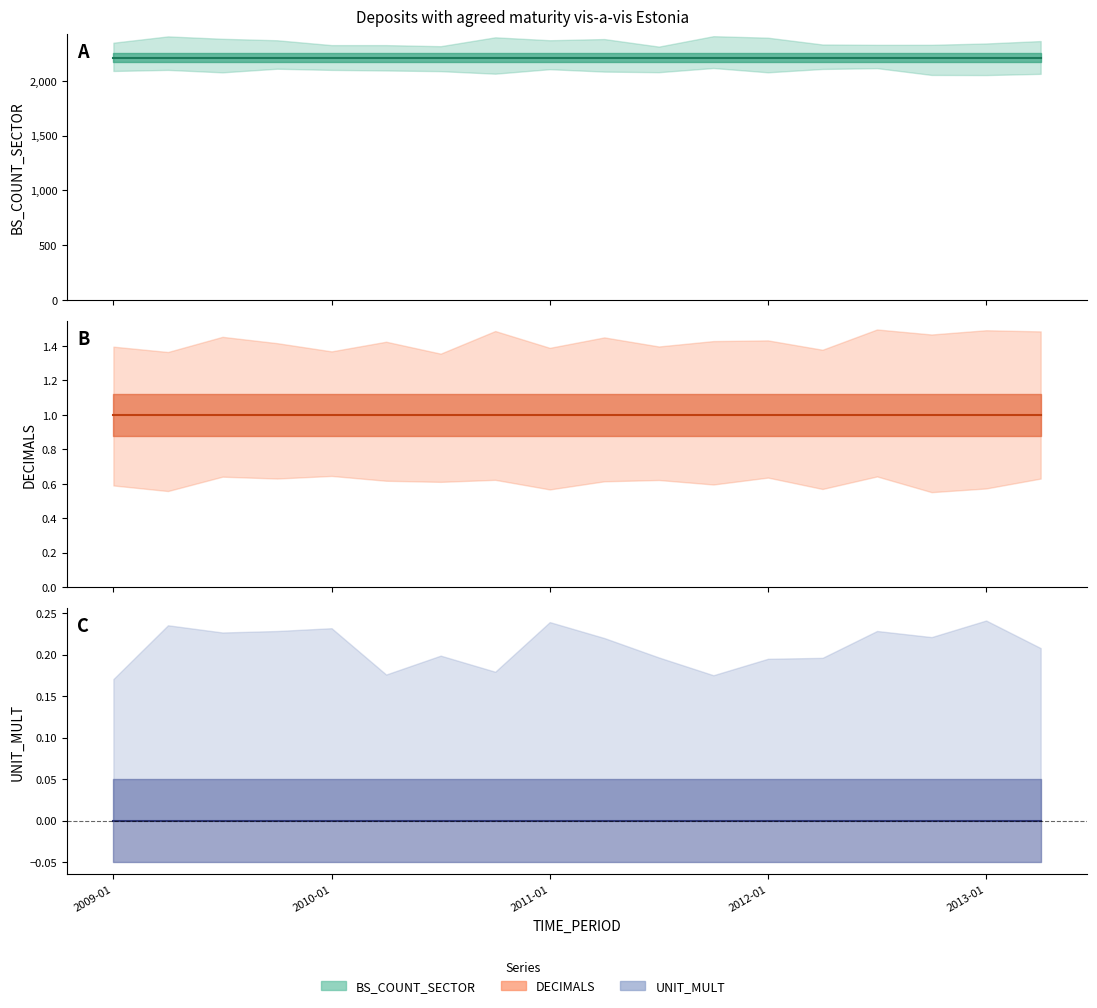

List the labels in order of UNIT_MULT value, smallest first.

2009-01, 2009-04, 2009-07, 2009-10, 2010-01, 2010-04, 2010-07, 2010-10, 2011-01, 2011-04, 2011-07, 2011-10, 2012-01, 2012-04, 2012-07, 2012-10, 2013-01, 2013-04